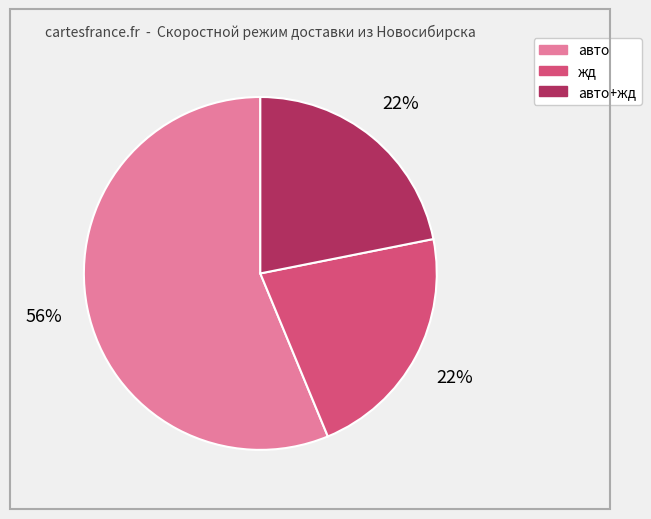

How many segments does this pie chart have?

3